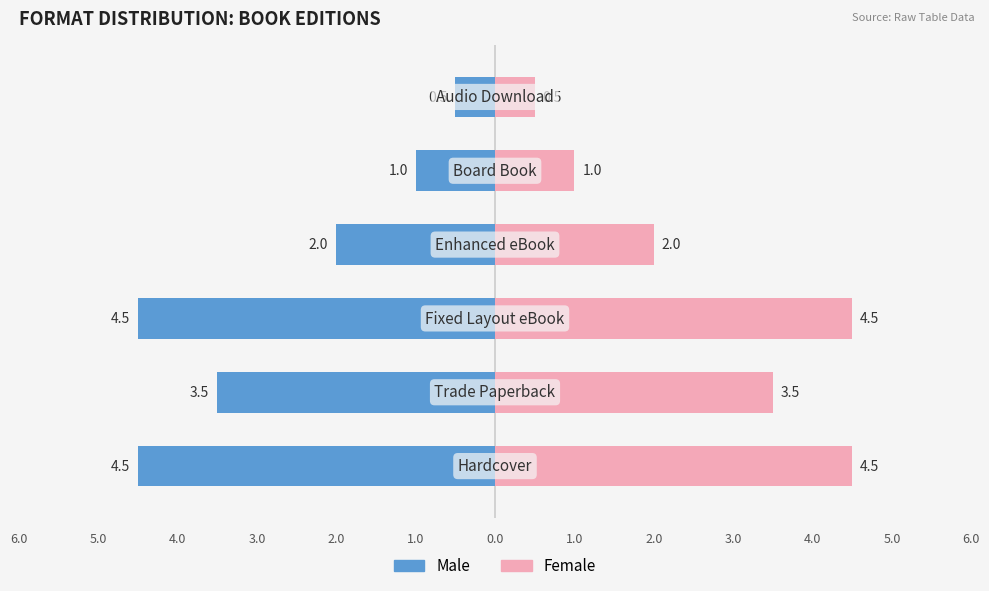

Count the number of categories in the chart.

6